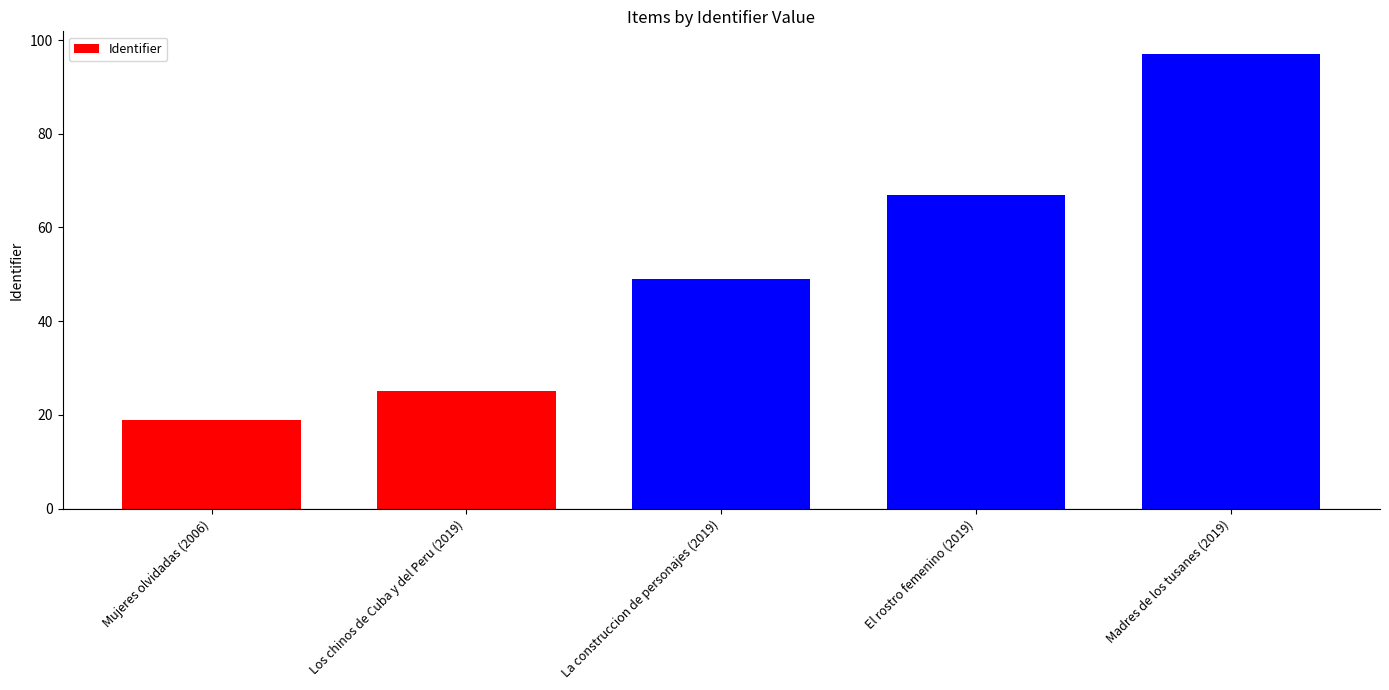

What is the label of the 4th bar from the right?

Los chinos de Cuba y del Peru (2019)